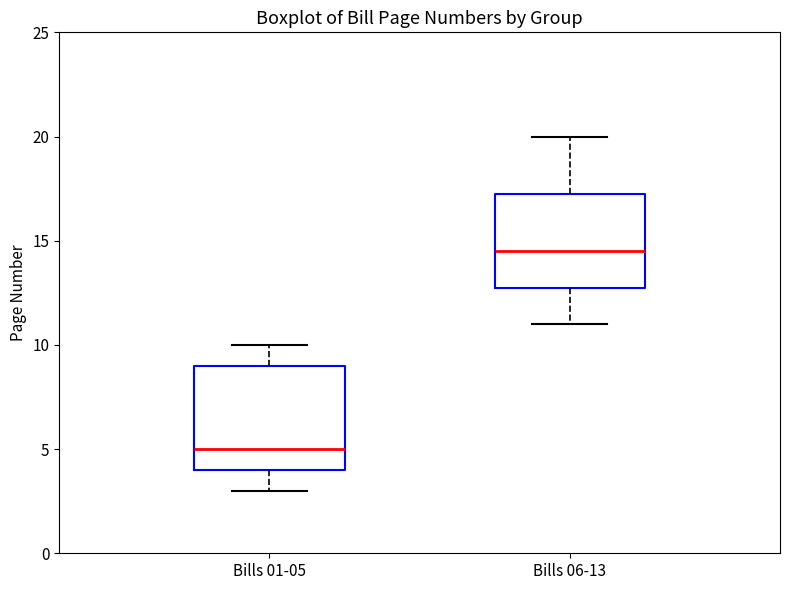

Reading left to right, read every box against the y-axis: the position of its median line, the range the box covers, and the ends of its whiskers. The values are not printed on the chart, so give them approximately, as read against the axis.

Bills 01-05: median 5.0, box 4.0 to 9.0, whiskers 3.0 to 10.0
Bills 06-13: median 14.5, box 13.0 to 17.5, whiskers 11.0 to 20.0